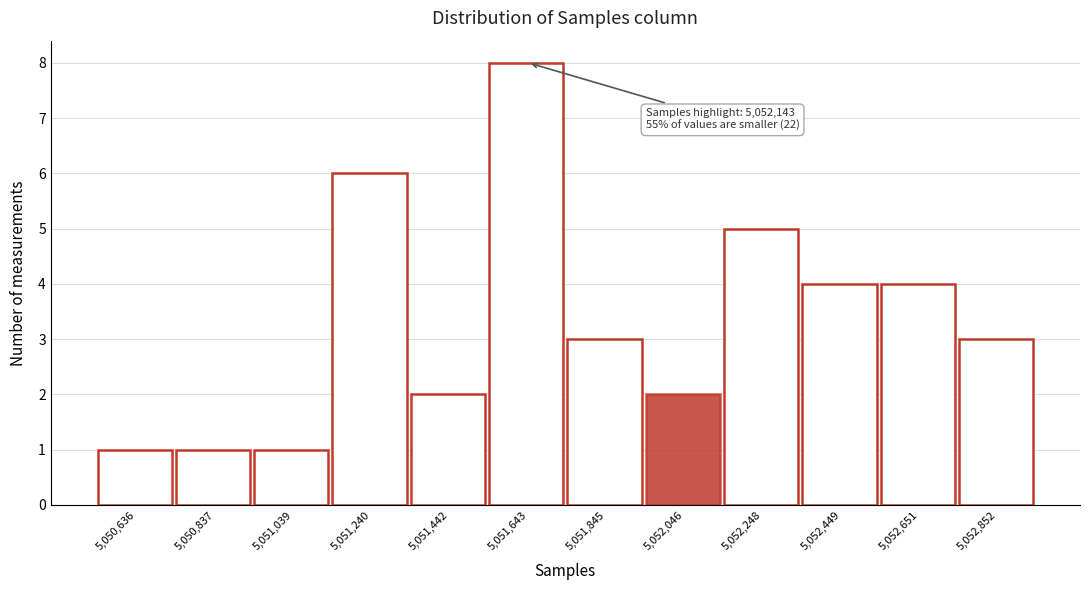

Reading right to left, what are all the values shown in this chart?

3	4	4	5	2	3	8	2	6	1	1	1